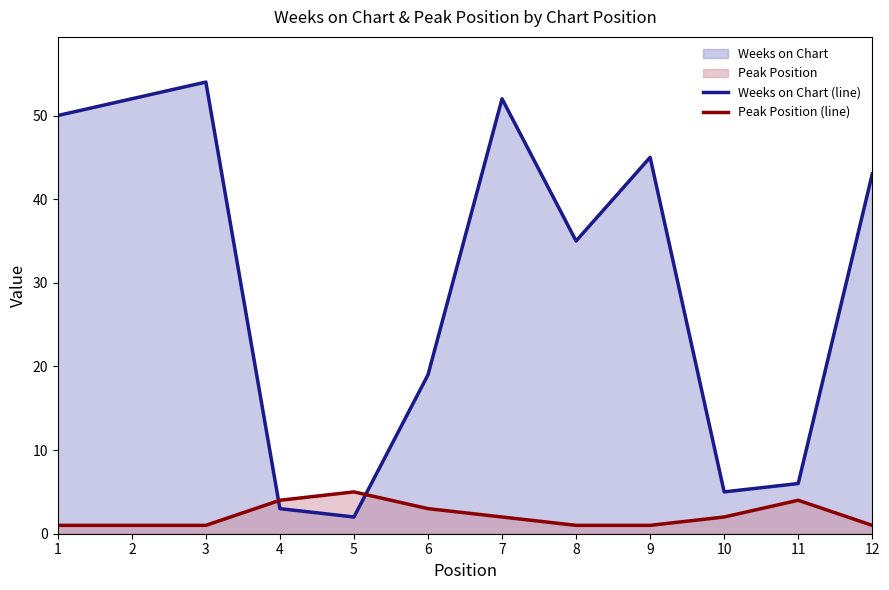

After their last crossing, which series has the higher values: Weeks on Chart (line) or Peak Position (line)?

Weeks on Chart (line)